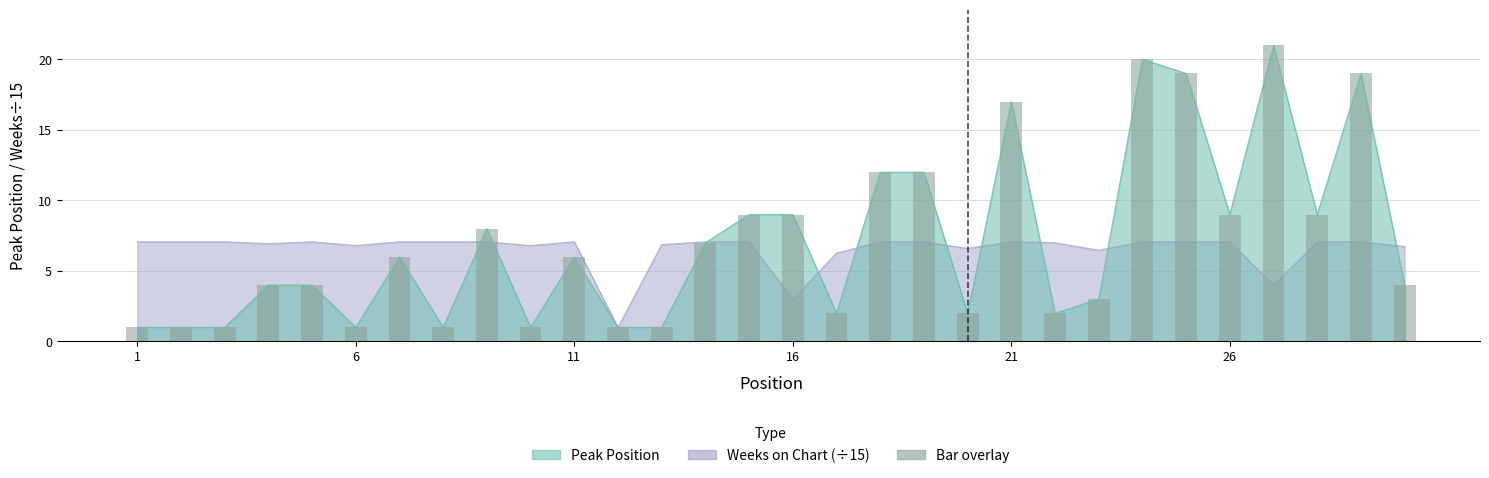

List the labels in order of Weeks on Chart value, largest first.

1, 2, 3, 5, 7, 8, 9, 11, 14, 15, 18, 19, 21, 24, 25, 26, 28, 29, 22, 4, 13, 6, 10, 30, 20, 23, 17, 27, 16, 12